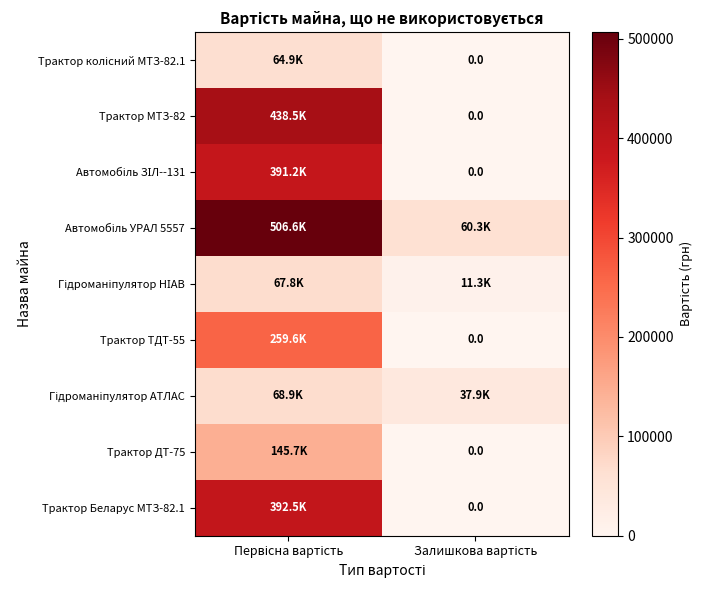

What is the sum of the Автомобіль УРАЛ 5557 values at Залишкова вартість and Первісна вартість?

566894.0